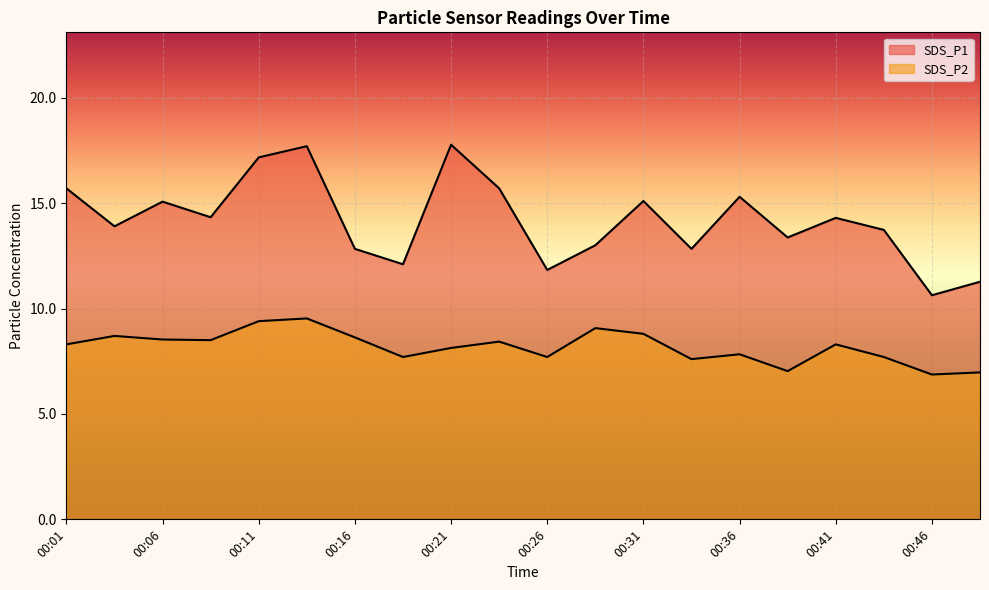

Between 00:46 and 00:14, which is larger?

00:14